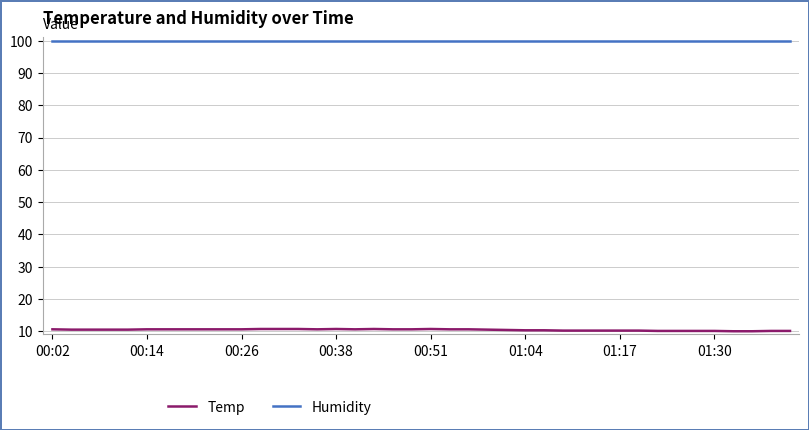

What is the smallest value displayed?

10.0